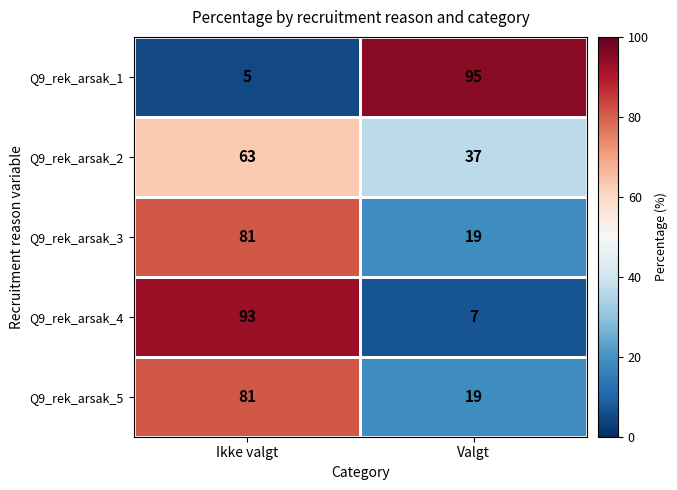

The value of Q9_rek_arsak_2 at Valgt is 37. True or false?

True